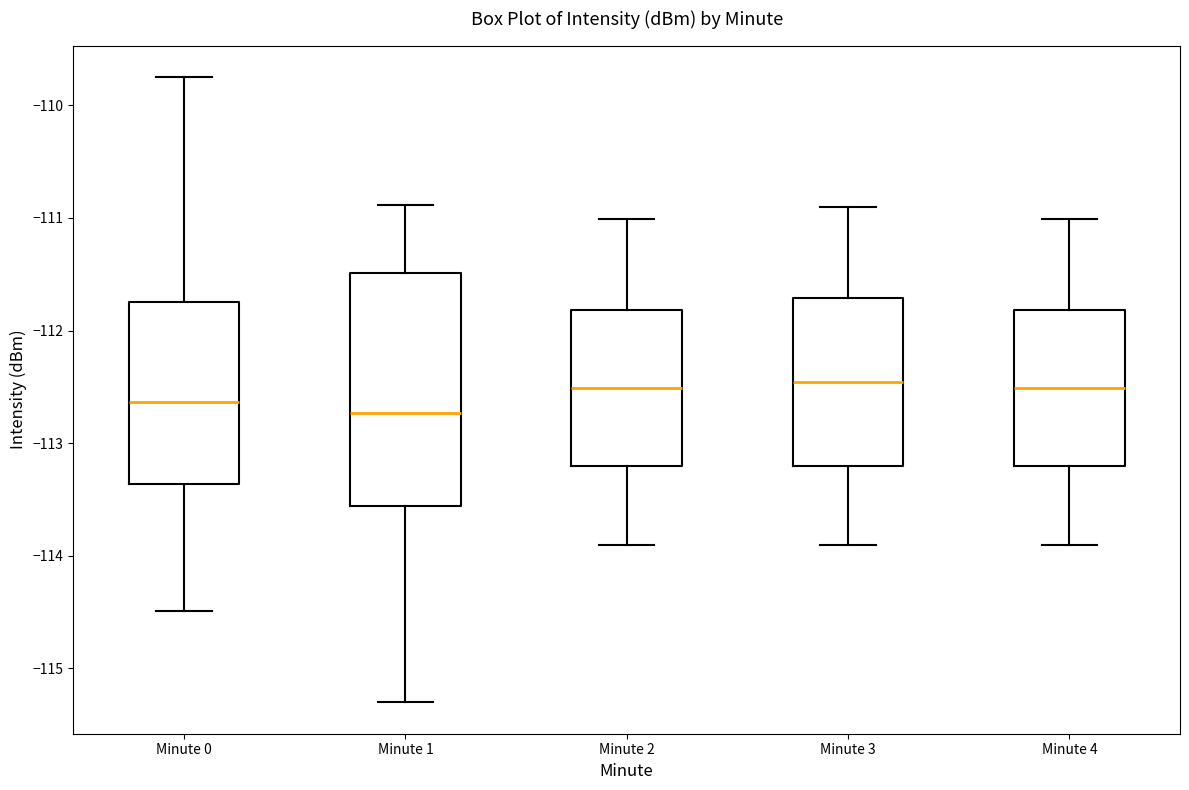

Comparing the boxes themselves (not the whiskers), which one is the tallest?

Minute 1